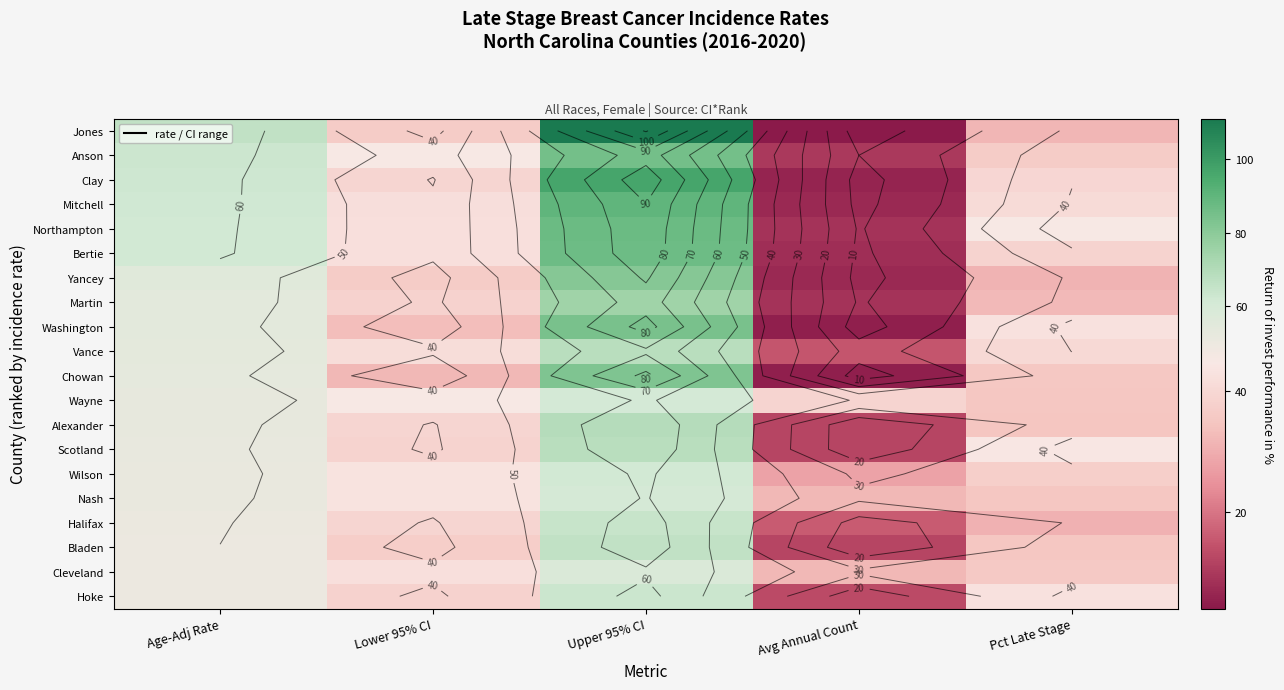

Is it true that Alexander equals 69.0 at Lower 95% CI?

False